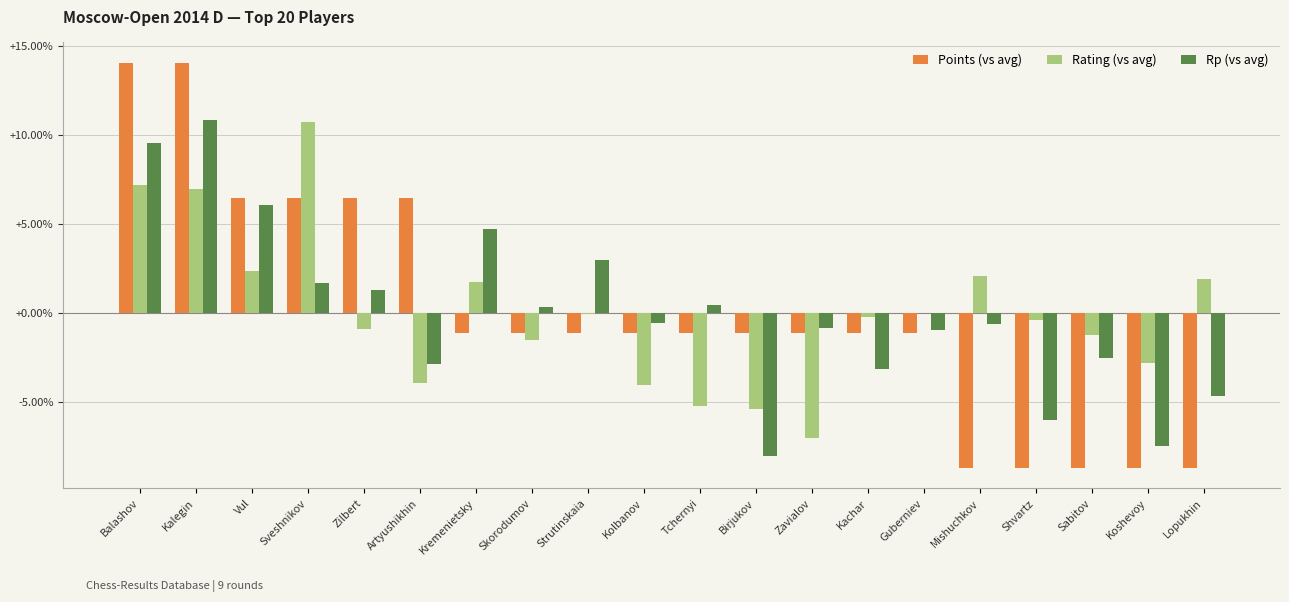

What is the maximum value for Rating (vs avg)?

10.7